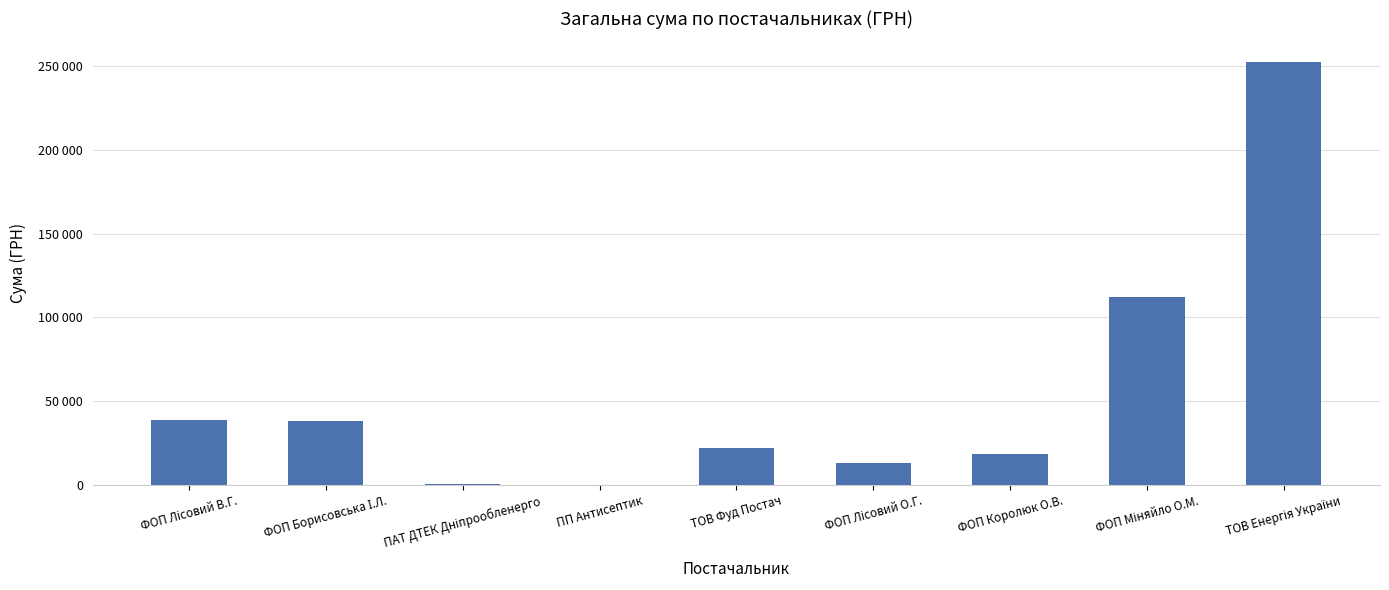

Is it true that the value at ФОП Лісовий О.Г. is 13068.0?

True